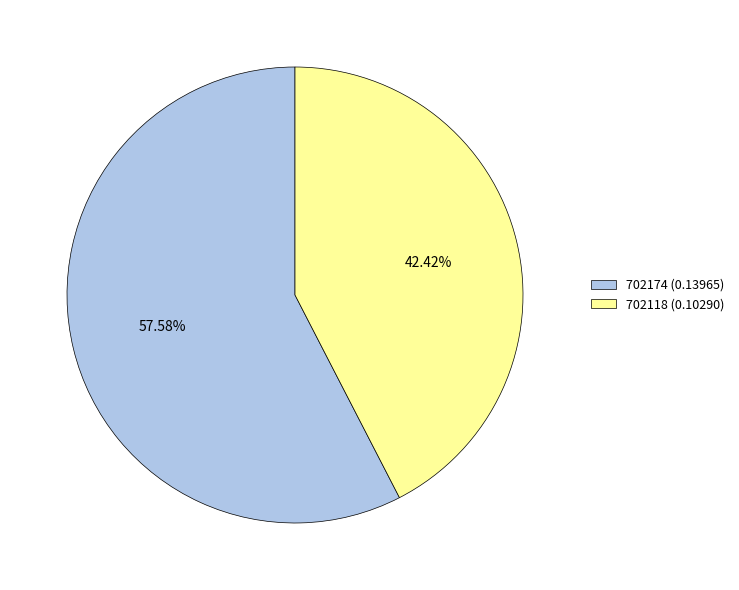

To the nearest percent, what is the difference between the largest and smallest slice percentages?

15%